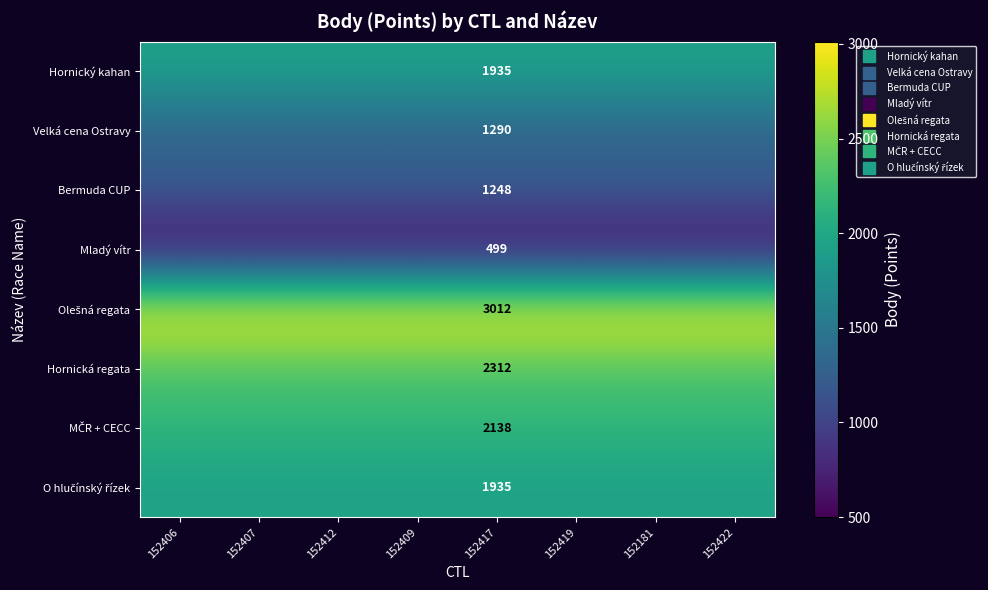

Rank the series by their maximum value, from highest to lowest.

Olešná regata, Hornická regata, MČR + CECC, Hornický kahan, O hlučínský řízek, Velká cena Ostravy, Bermuda CUP, Mladý vítr